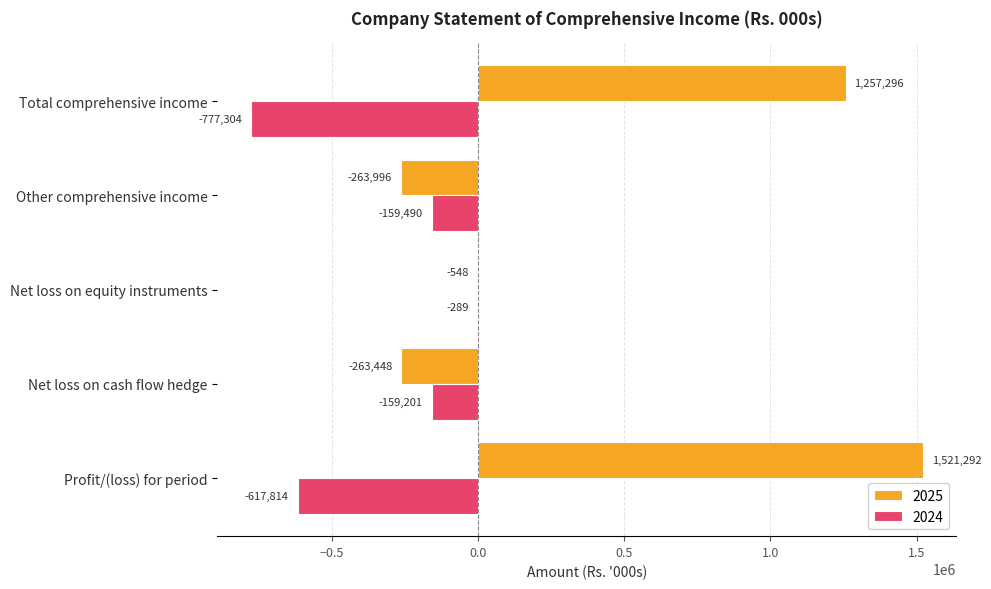

At which label is 2025 closest to 628648?

Total comprehensive income